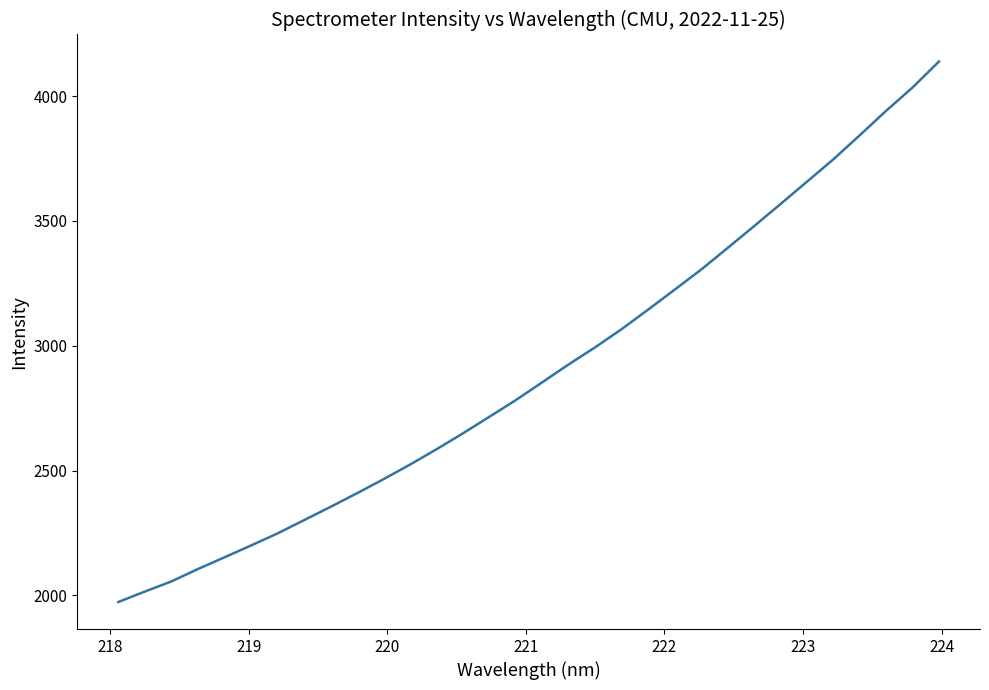

What is the difference between the maximum and minimum values?

2164.8